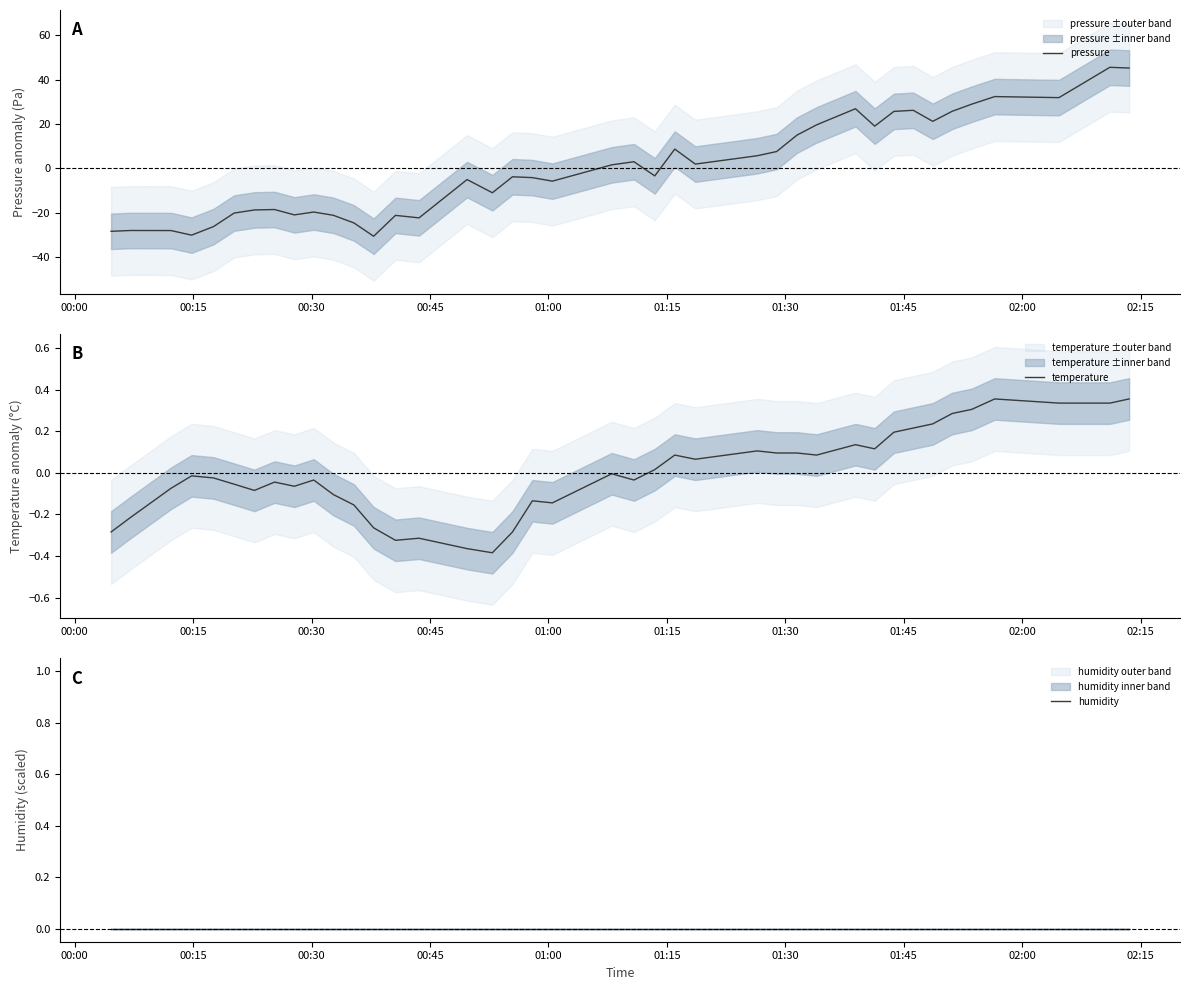

What is the highest value of the pressure series?

45.5